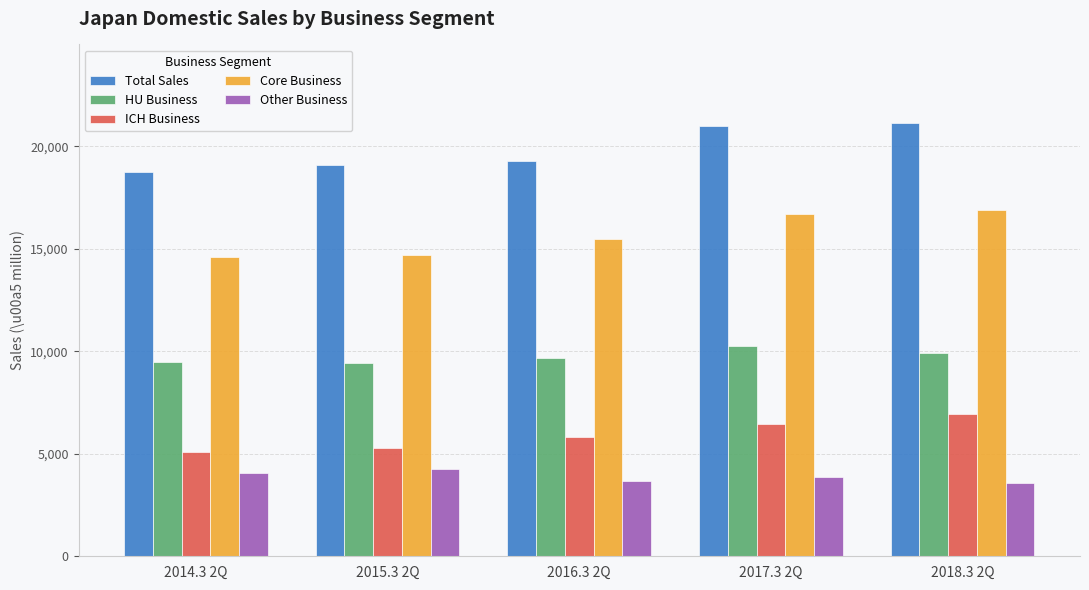

The value of HU Business at 2014.3 2Q is 9489. True or false?

True